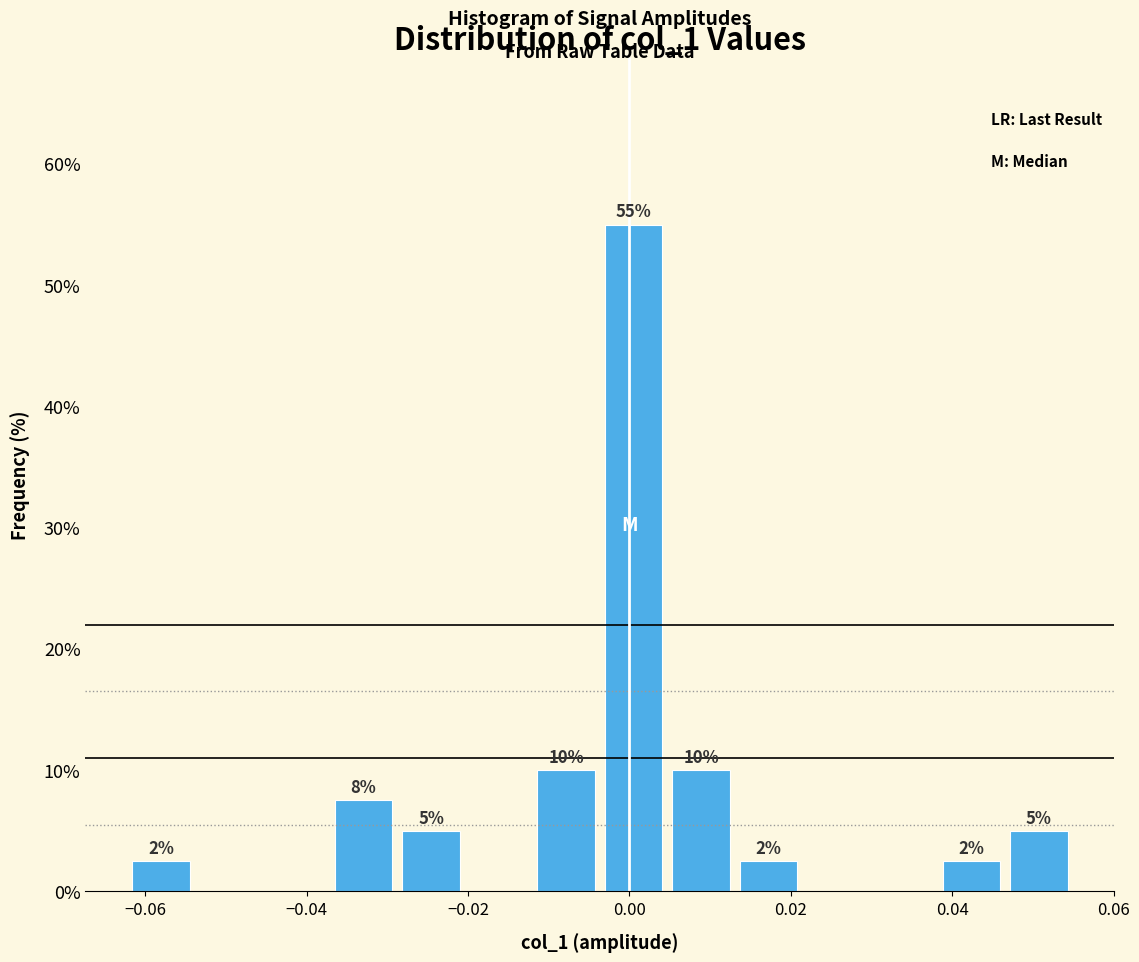

Which range on the x-axis has the tallest bar?

-0.004 to 0.004